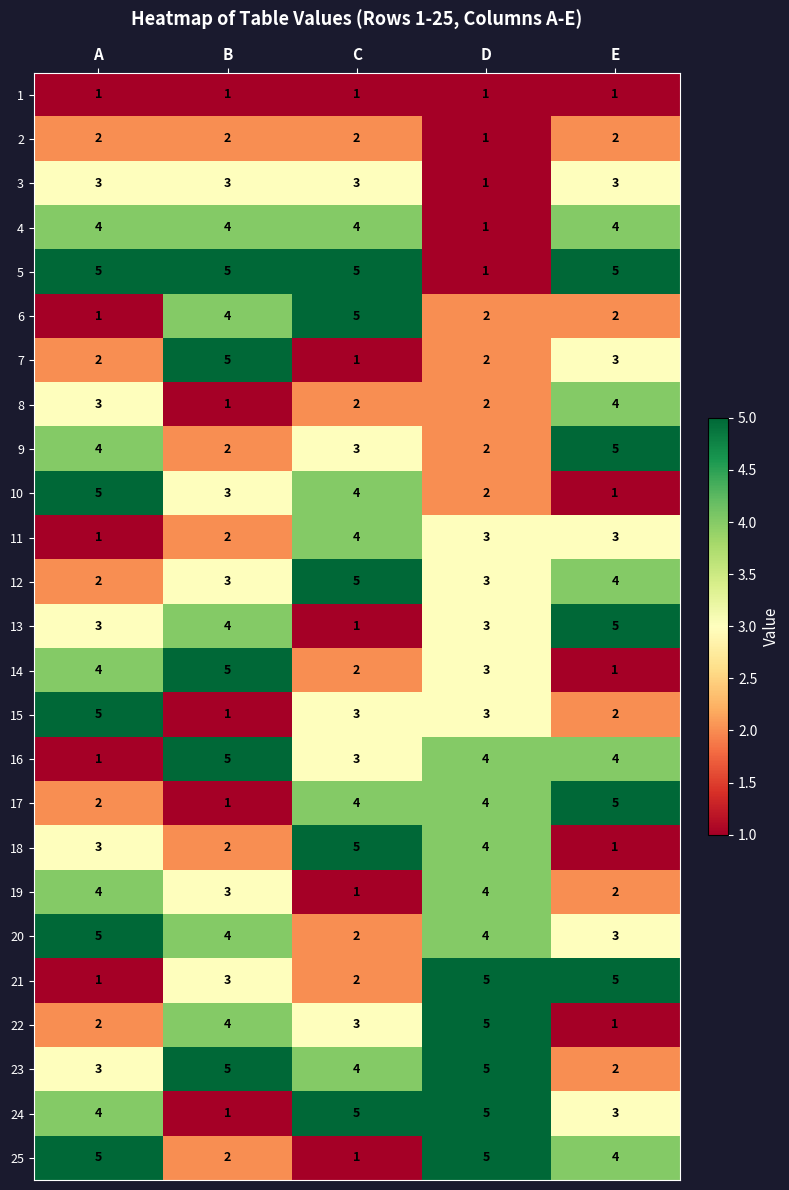

How many categories are shown in the chart?

5